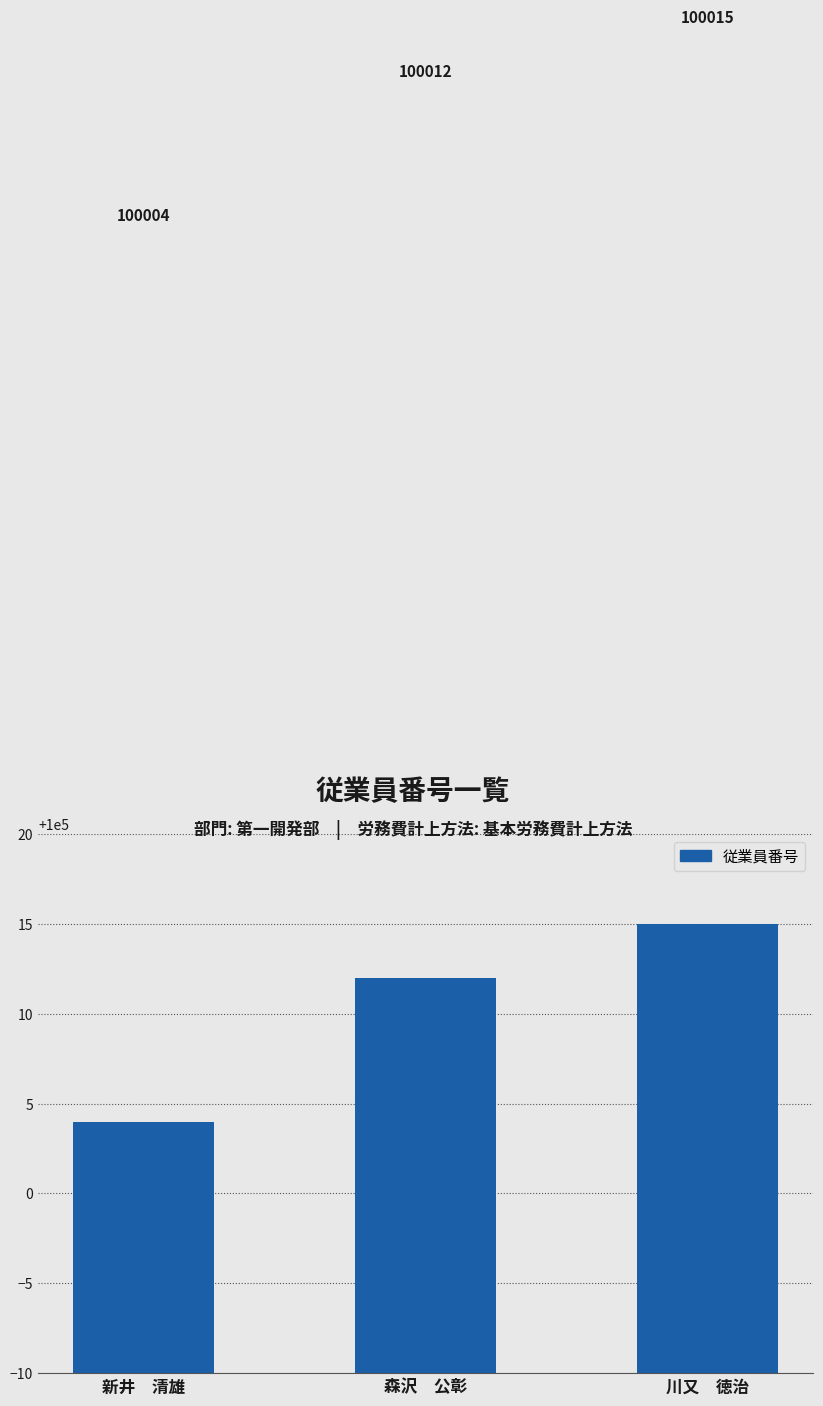

What is the sum of all values?

300031